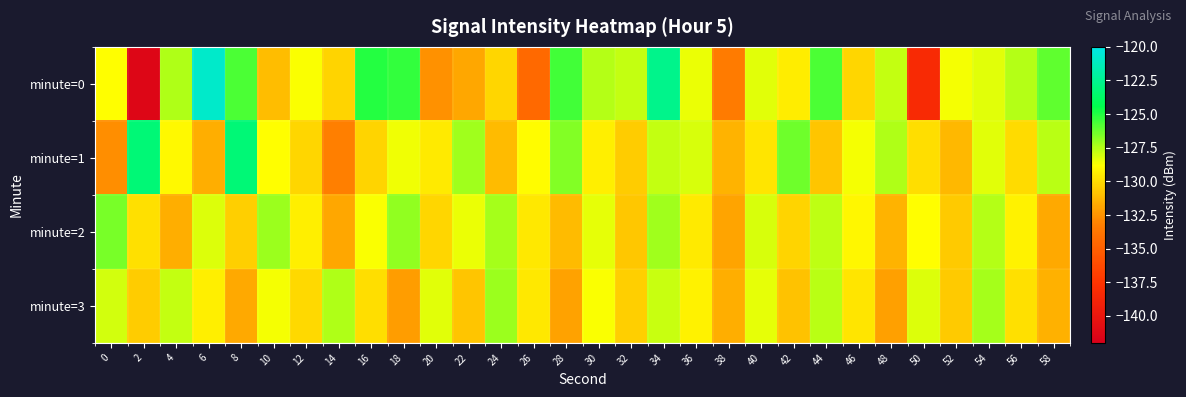

At which category is the sum across all series the highest?

34